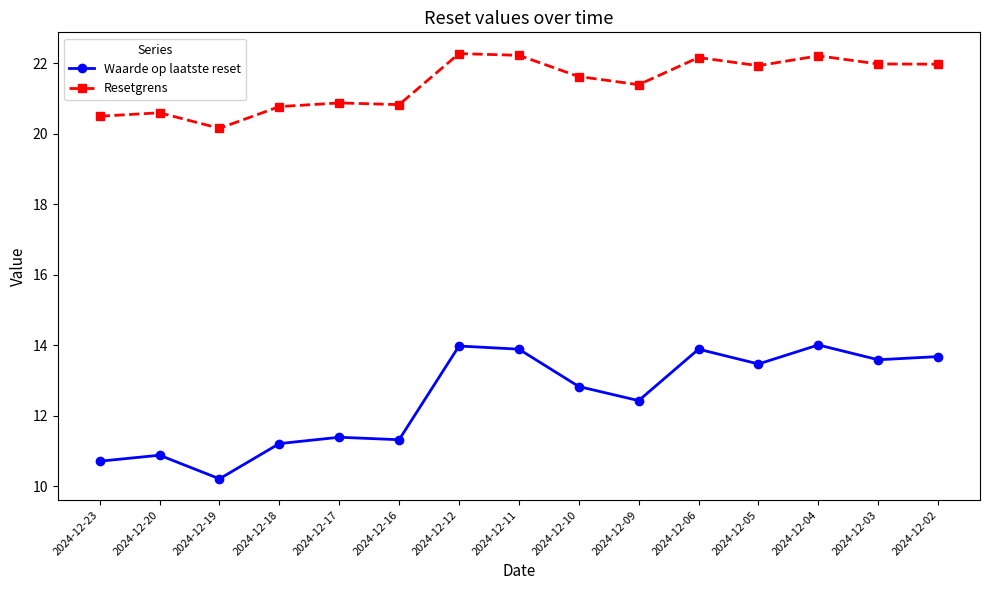

What value does the Resetgrens series have at 2024-12-02?

22.0